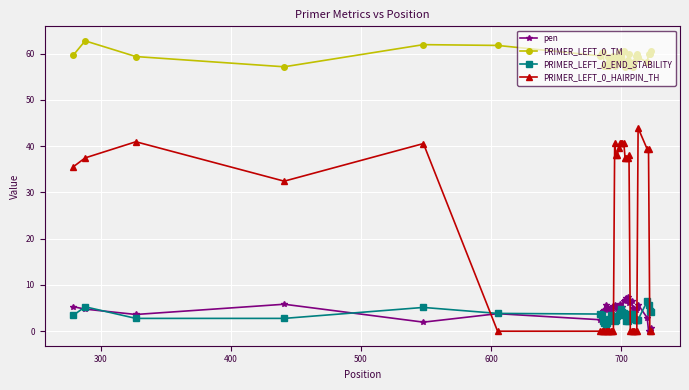

True or false: PRIMER_LEFT_0_HAIRPIN_TH and PRIMER_LEFT_0_TM cross at least once.

False